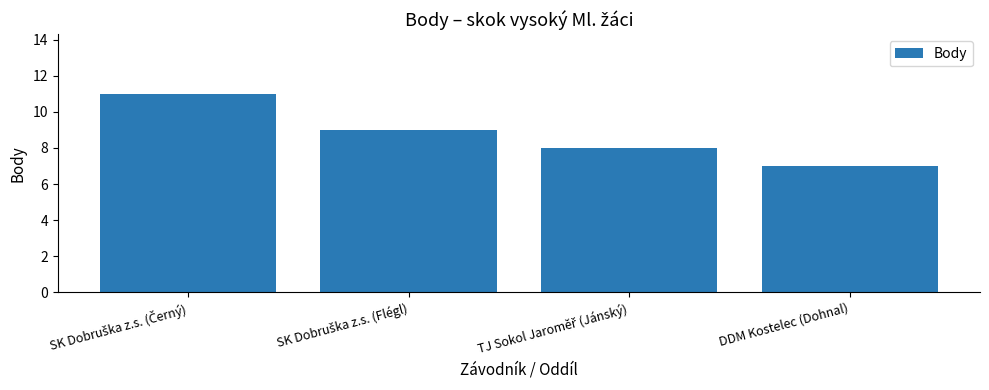

What is the sum of all values?

35